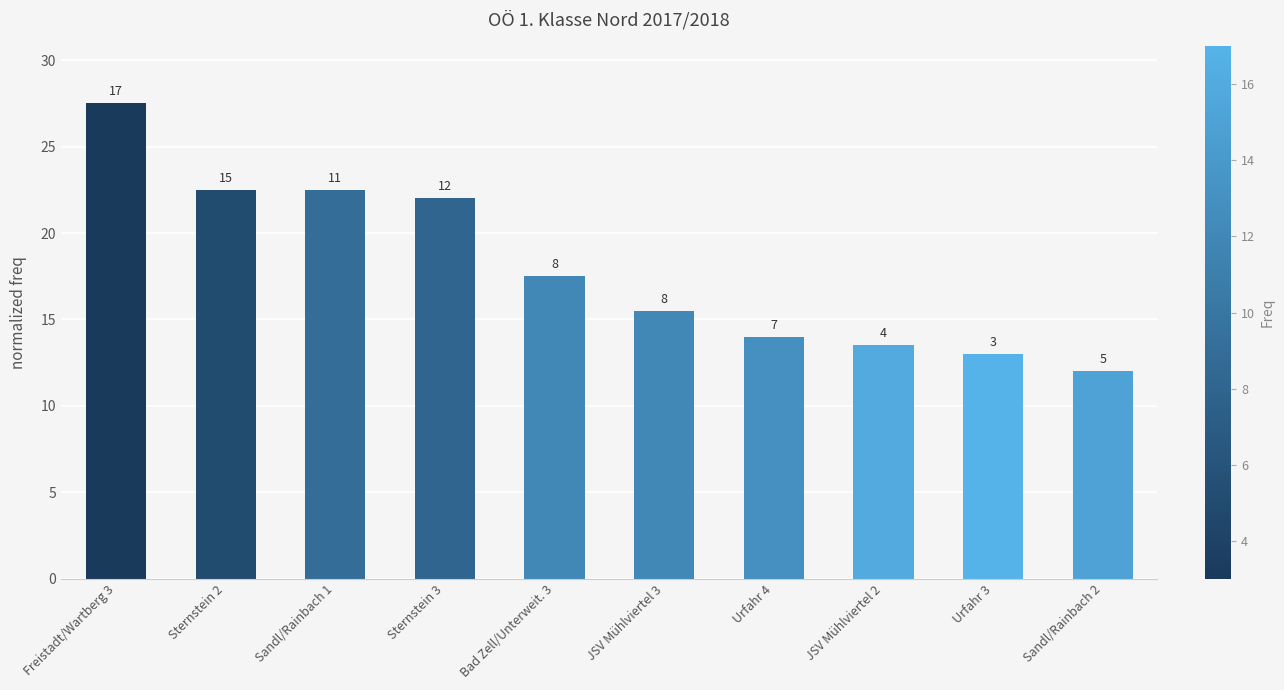

How many bars are there in total?

10